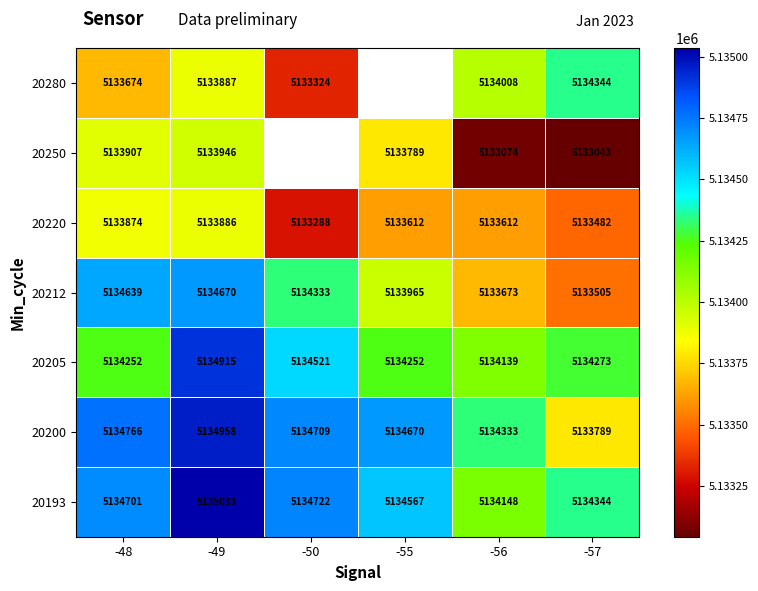

Is the value of 20220 at -55 greater than the value of 20250 at -55?

No